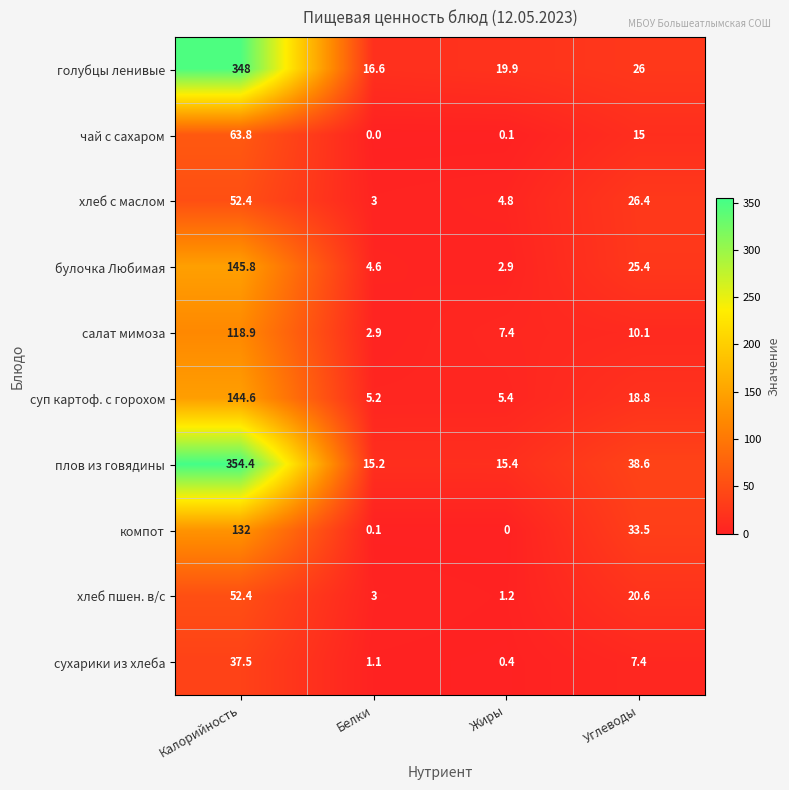

What is the difference between the maximum and minimum values in the хлеб с маслом series?

49.4